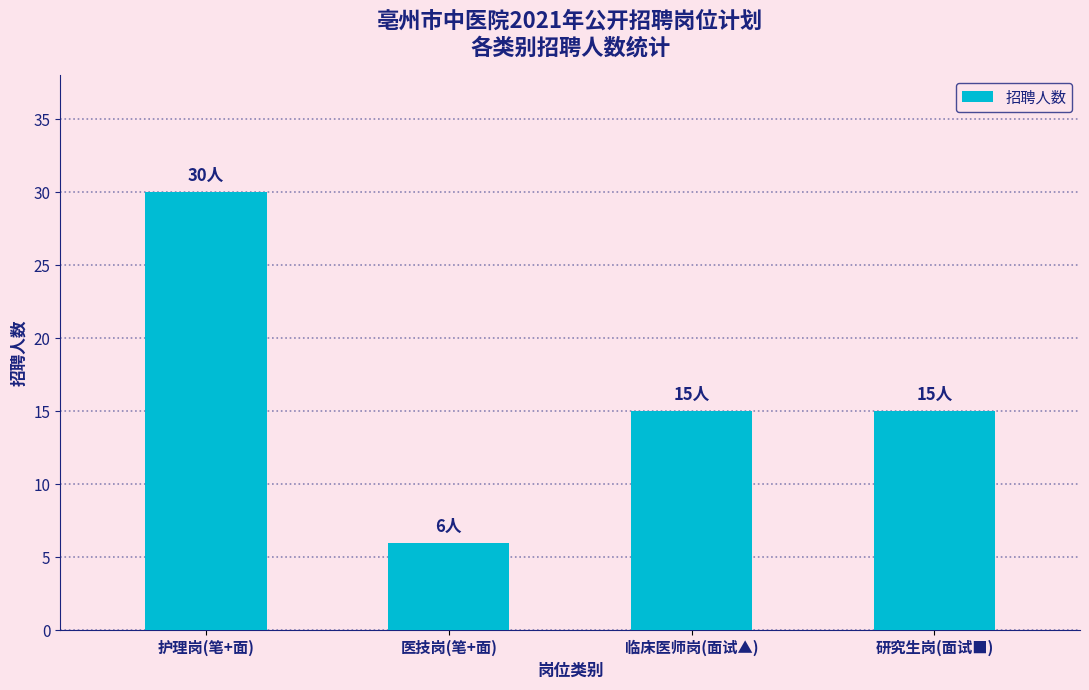

What is the sum of all values?

66